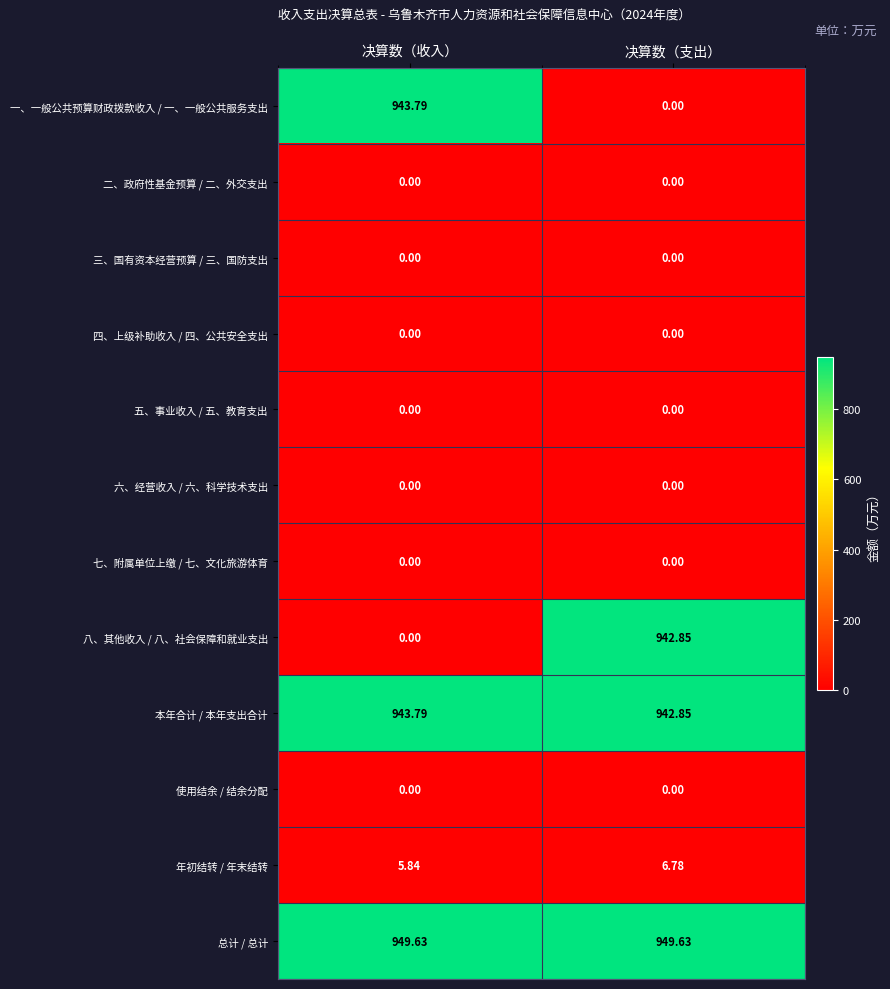

At which category is the sum across all series the highest?

决算数（收入）